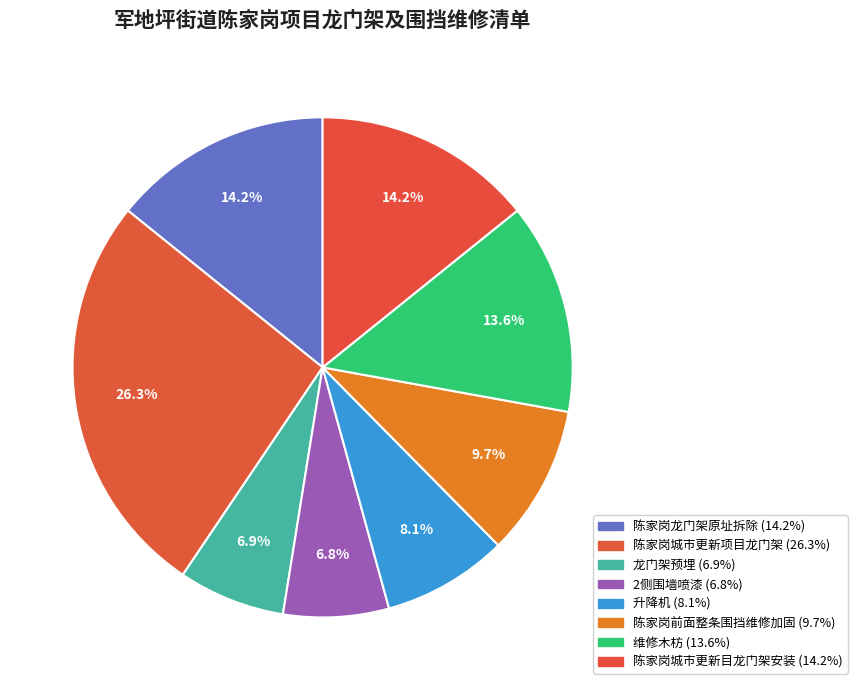

How many slices are in this pie chart?

8